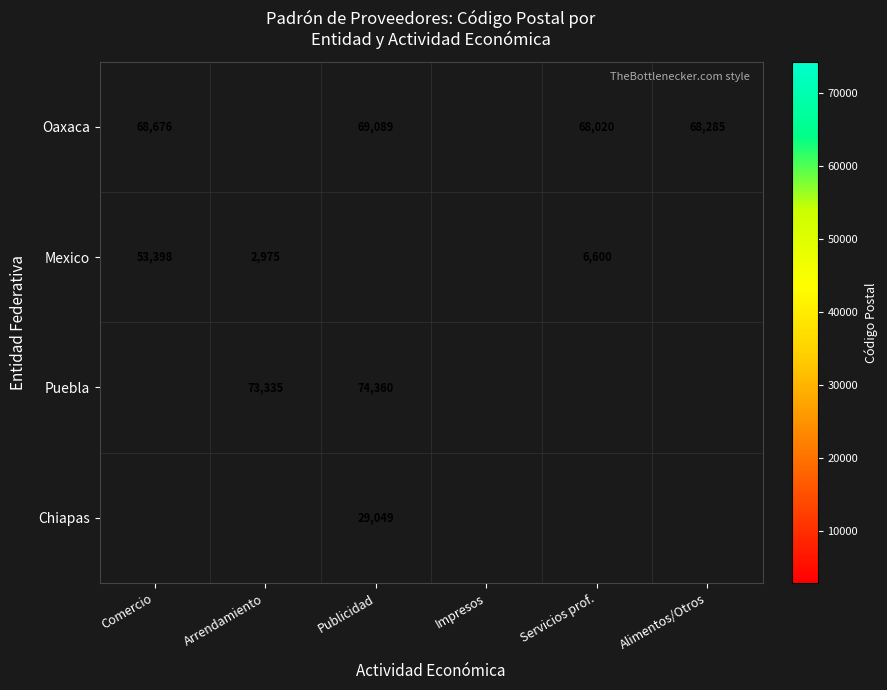

What is the minimum value shown in the chart?

2975.0